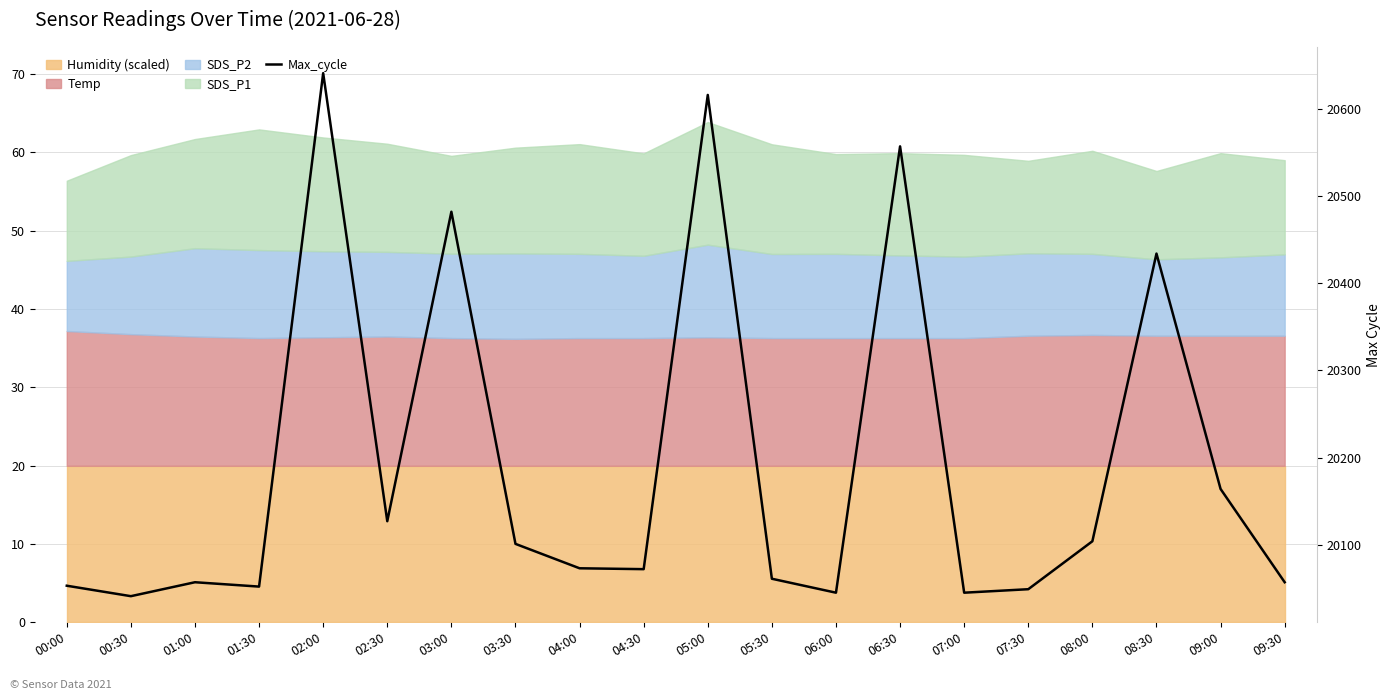

Which category has the lowest value across all series?

00:30